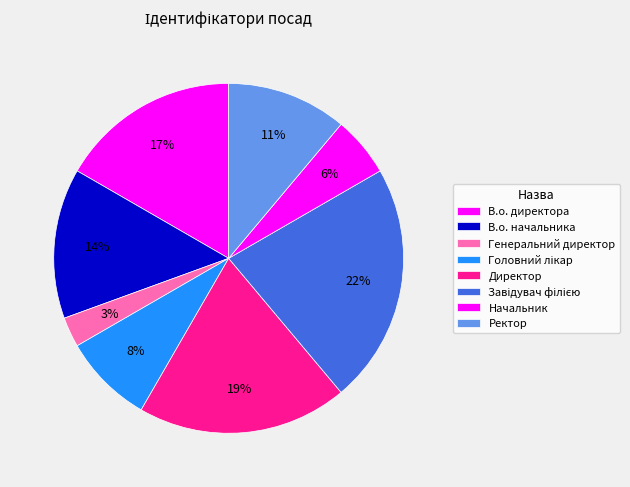

Which slice is the smallest?

Генеральний директор